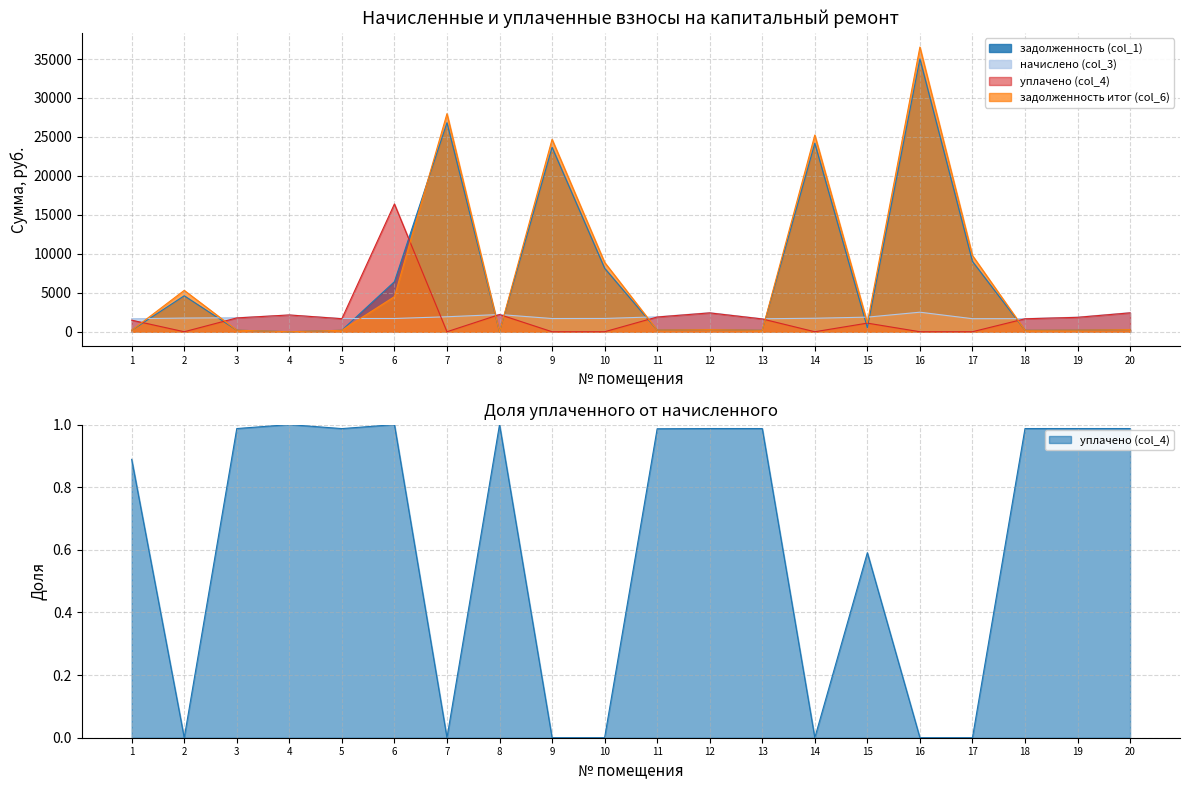

What is the sum of the задолженность (col_1) values at 9 and 11?

23880.5